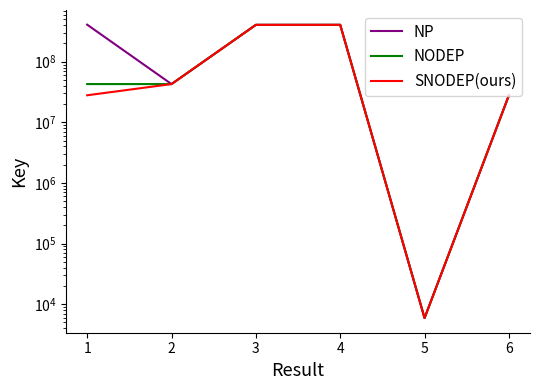

What is the difference between the second highest and second lowest values in the NODEP series?

377971521